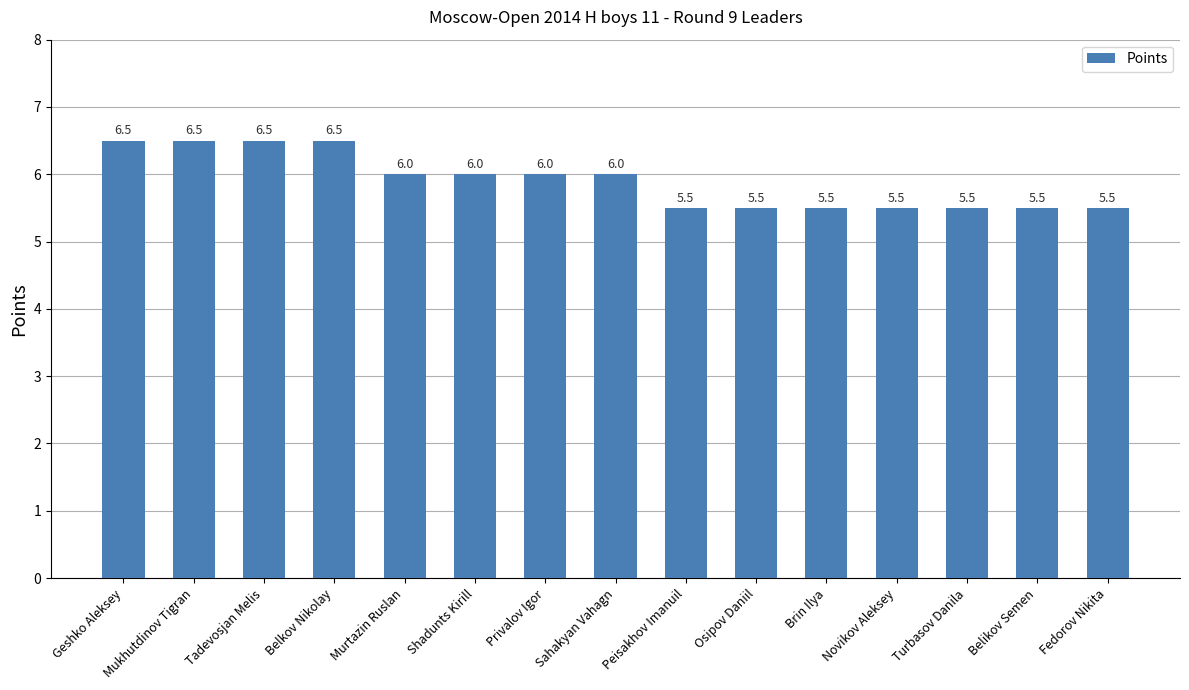

What is the maximum value shown in the chart?

6.5